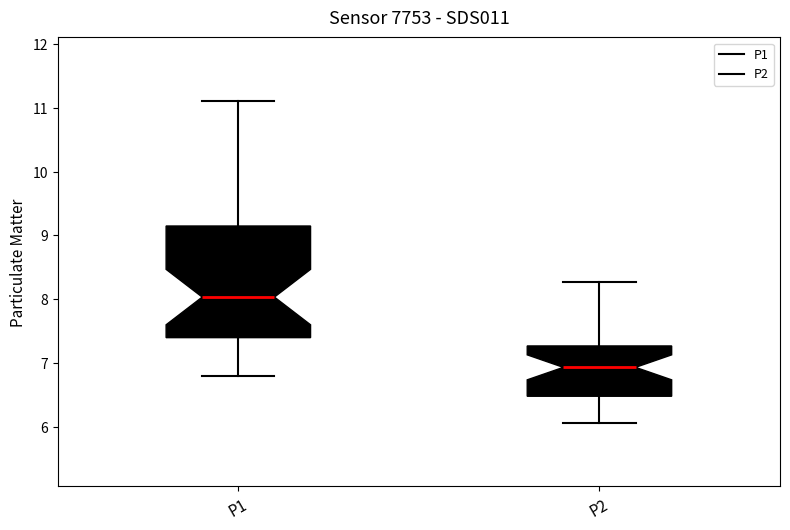

Reading left to right, read every box against the y-axis: the position of its median line, the range the box covers, and the ends of its whiskers. The values are not printed on the chart, so give them approximately, as read against the axis.

P1: median 8.0, box 7.4 to 9.1, whiskers 6.8 to 11.1
P2: median 6.9, box 6.5 to 7.3, whiskers 6.1 to 8.3